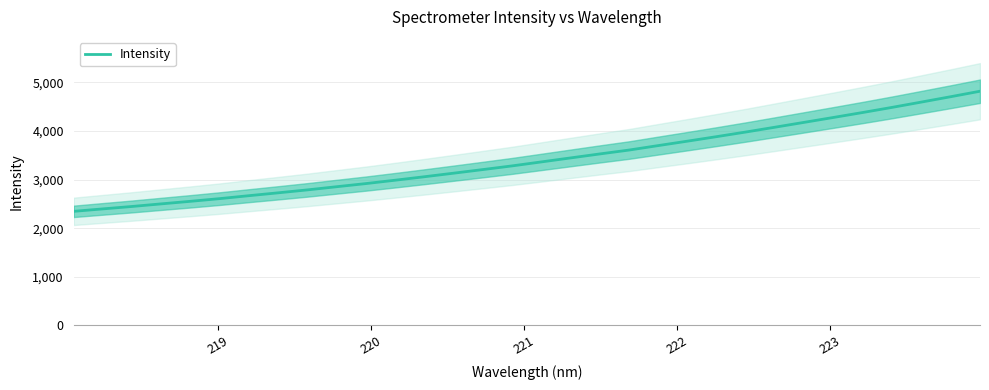

What is the maximum value for Intensity?

4819.7